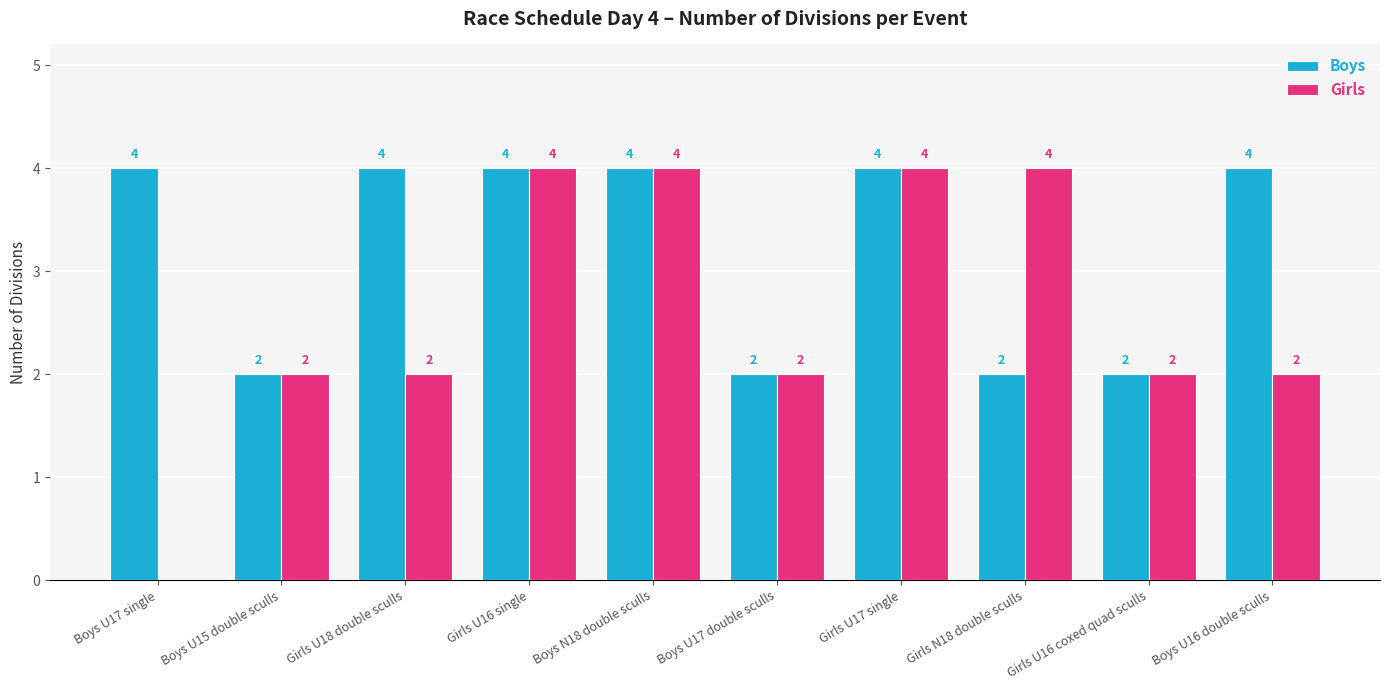

Which series has the largest total across all categories?

Boys